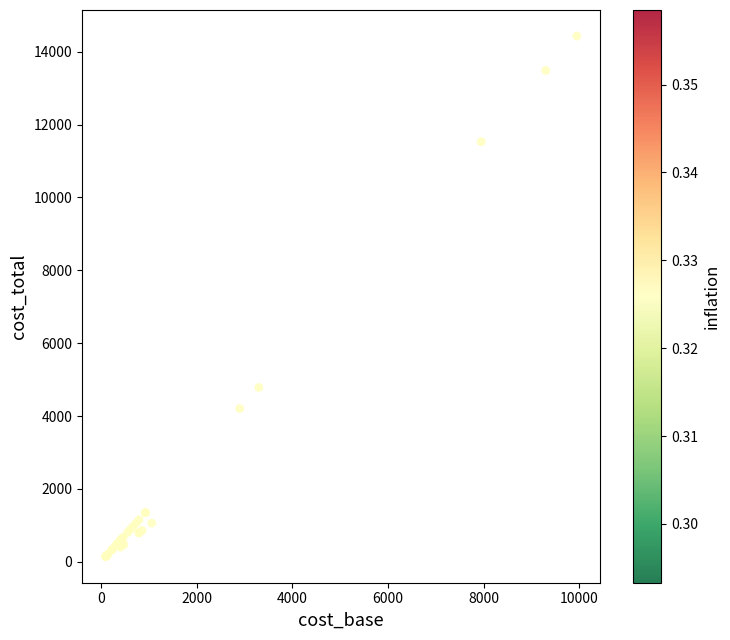

What Y value in the scatter plot is closest to 7285?

4785